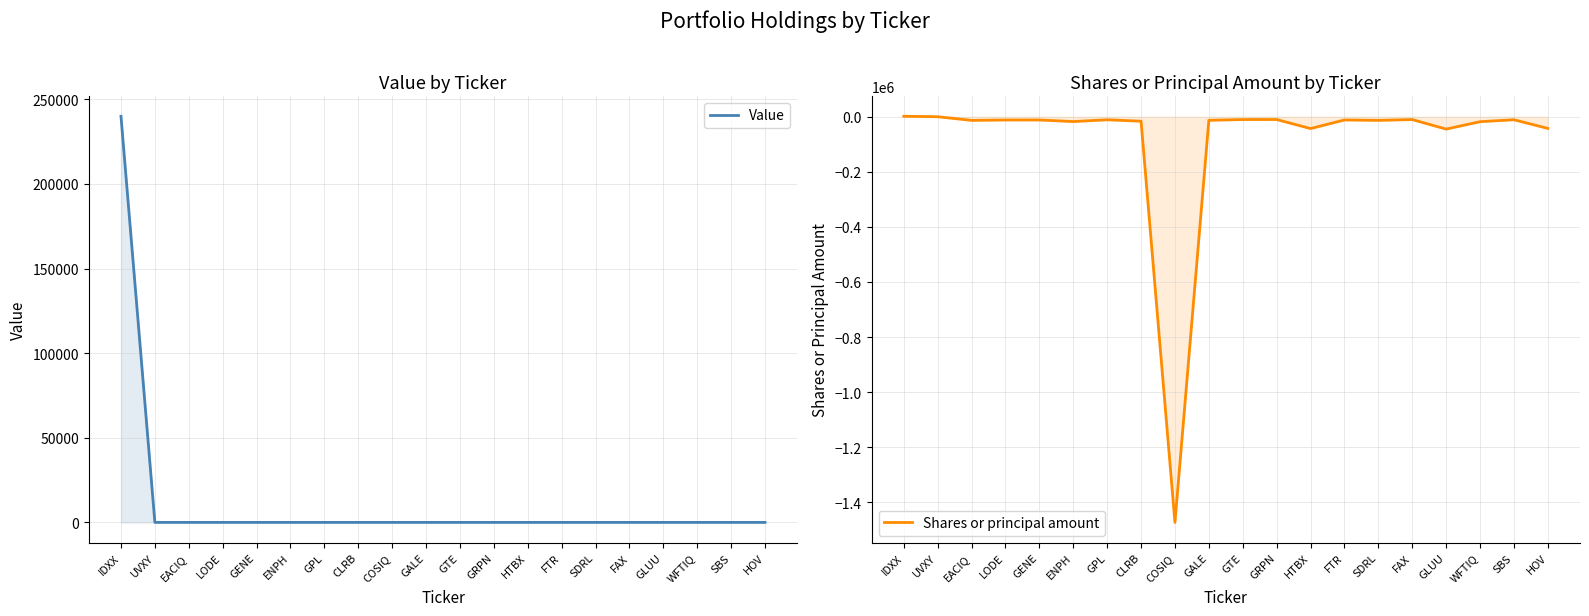

List the series in order of their overall mean, highest first.

Value, Shares or principal amount